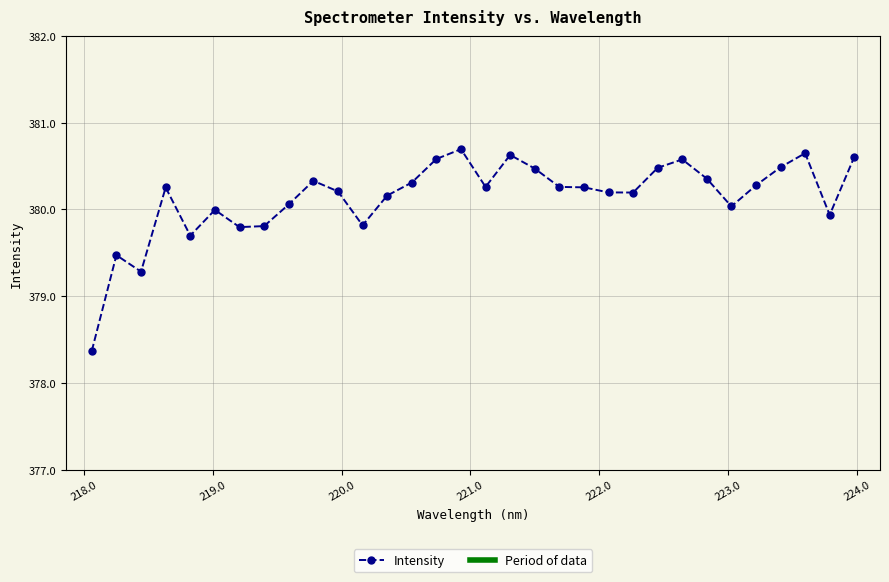

What is the difference between the maximum and minimum values?

2.3